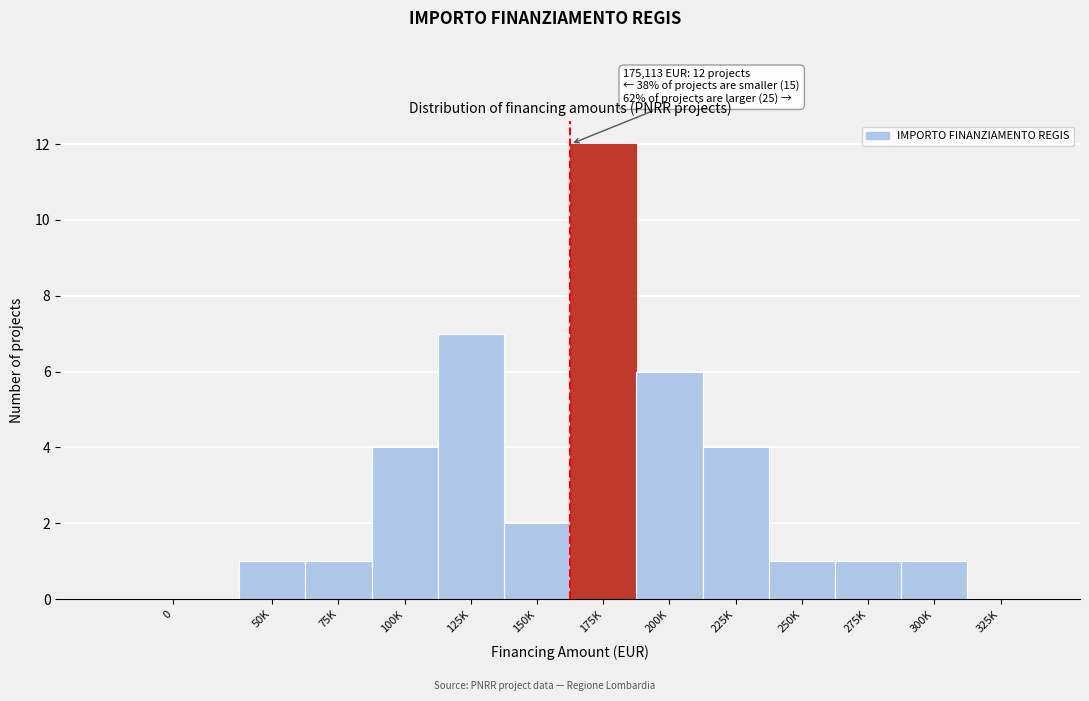

Reading right to left, extract all data points from this chart.

325K=0	300K=1	275K=1	250K=1	225K=4	200K=6	175K=12	150K=2	125K=7	100K=4	75K=1	50K=1	0=0